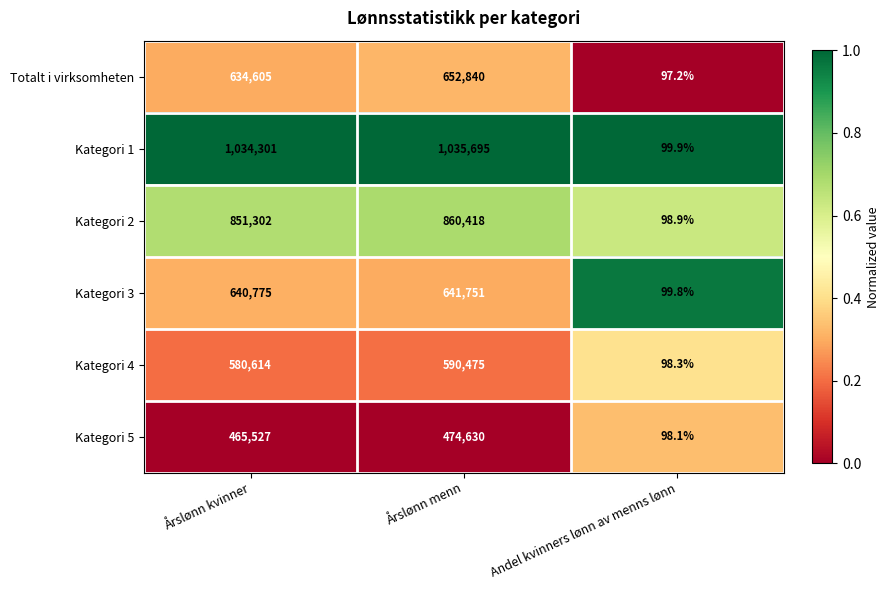

What is the greatest value displayed?

1035695.0